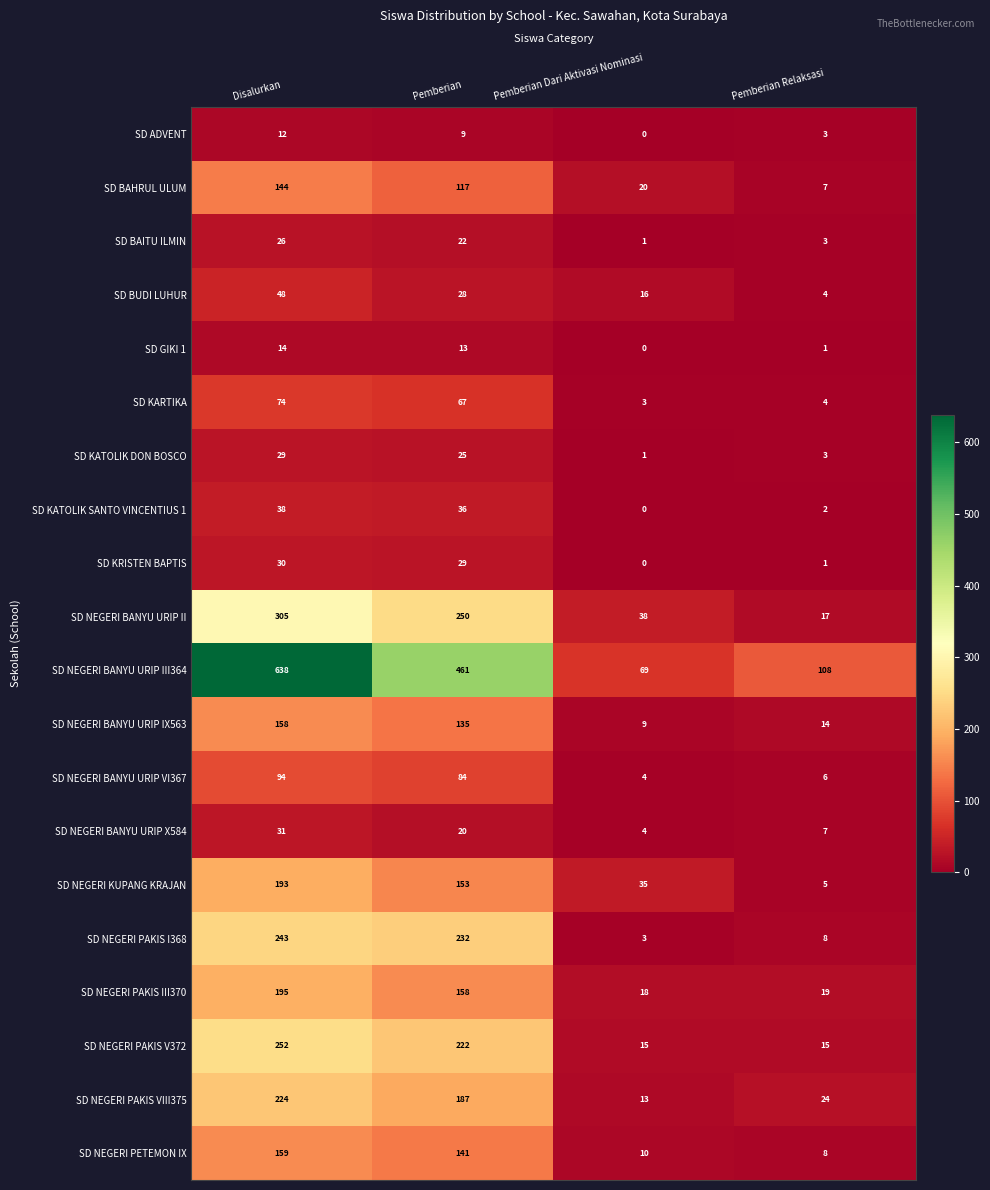

How many data points does each series have?

4